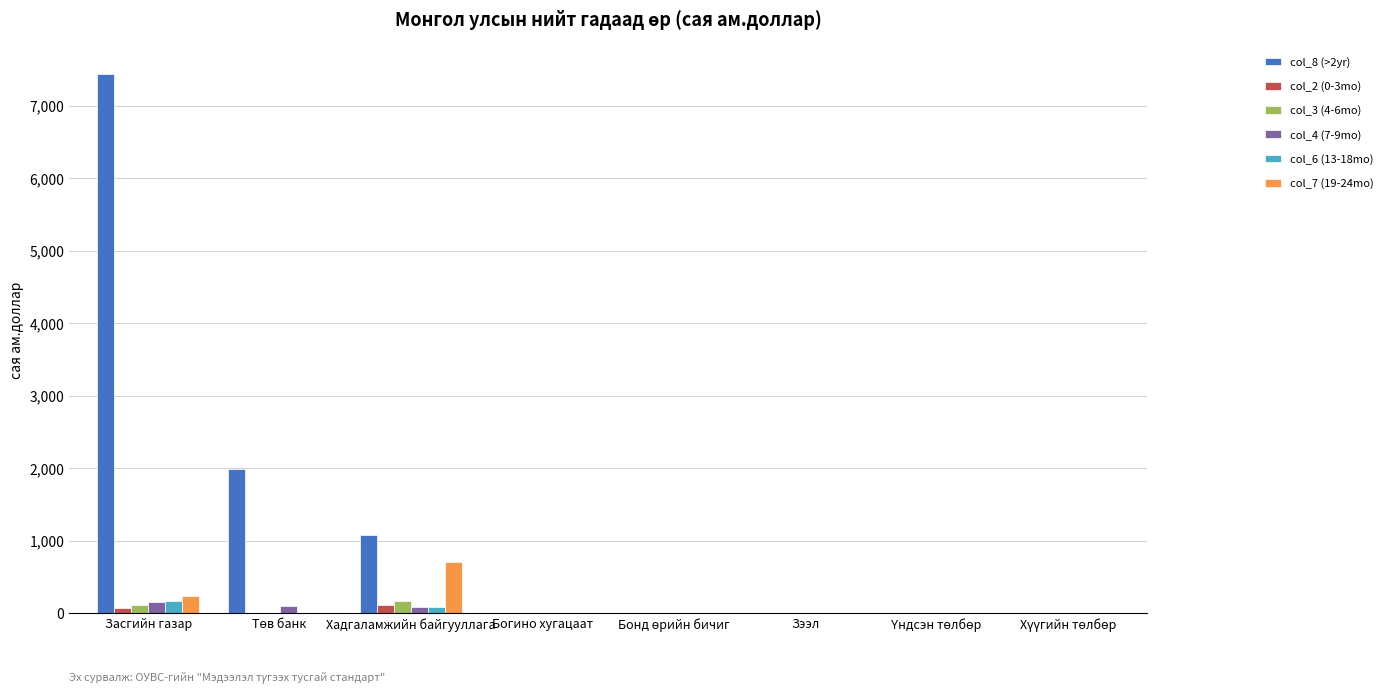

The col_7 (19-24mo) series shows 0.0 at Богино хугацаат. True or false?

True